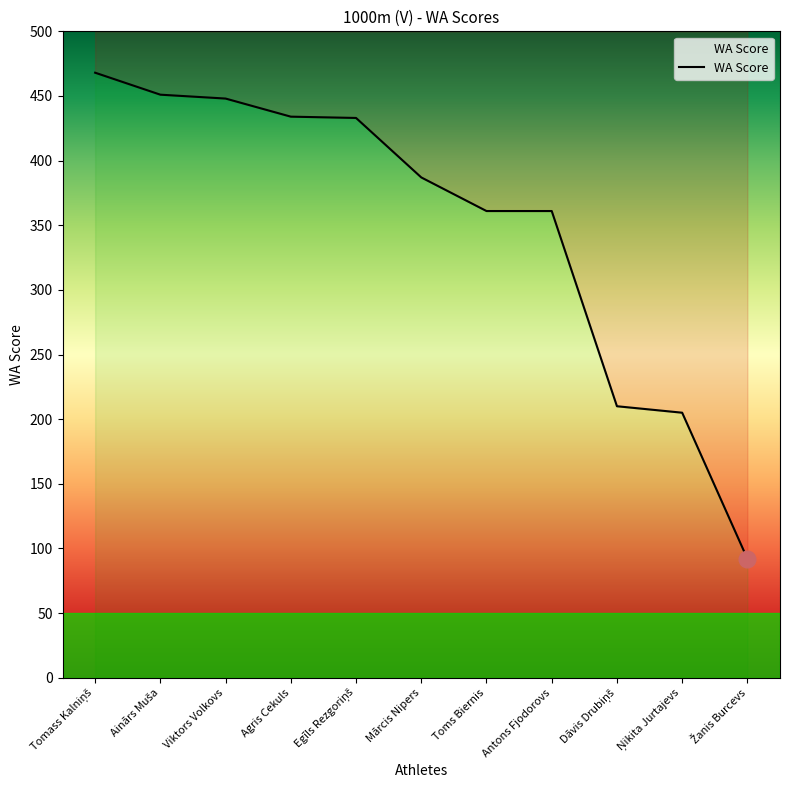

What is the maximum value shown in the chart?

468